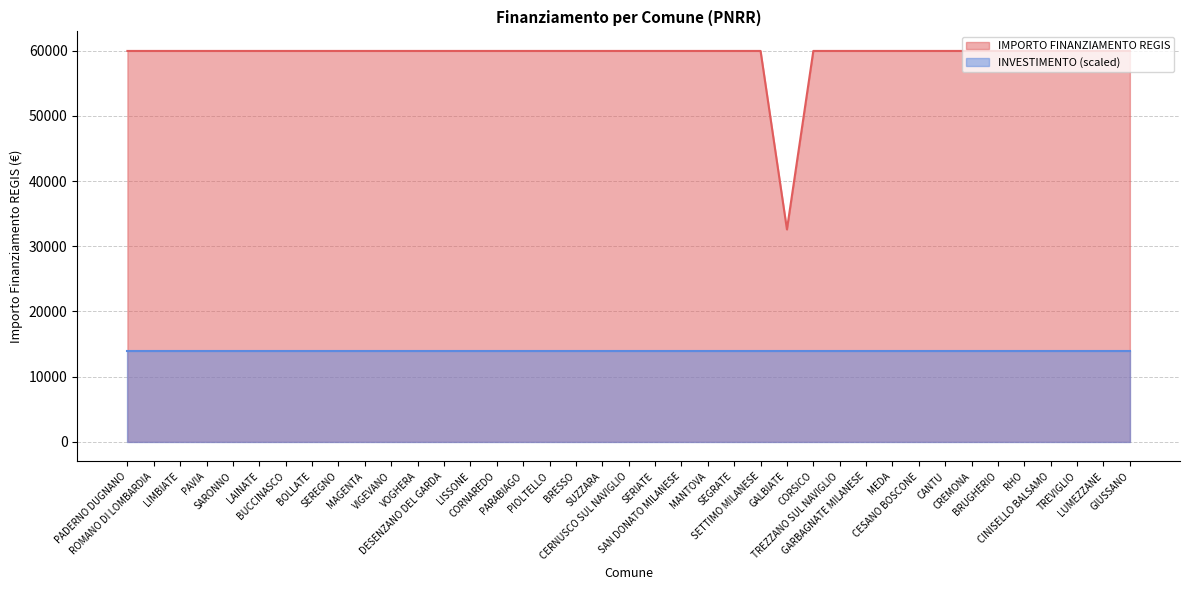

Reading left to right, transcribe all the data shown in this chart.

PADERNO DUGNANO=59966	ROMANO DI LOMBARDIA=59966	LIMBIATE=59966	PAVIA=59966	SARONNO=59966	LAINATE=59966	BUCCINASCO=59966	BOLLATE=59966	SEREGNO=59966	MAGENTA=59966	VIGEVANO=59966	VOGHERA=59966	DESENZANO DEL GARDA=59966	LISSONE=59966	CORNAREDO=59966	PARABIAGO=59966	PIOLTELLO=59966	BRESSO=59966	SUZZARA=59966	CERNUSCO SUL NAVIGLIO=59966	SERIATE=59966	SAN DONATO MILANESE=59966	MANTOVA=59966	SEGRATE=59966	SETTIMO MILANESE=59966	GALBIATE=32589	CORSICO=59966	TREZZANO SUL NAVIGLIO=59966	GARBAGNATE MILANESE=59966	MEDA=59966	CESANO BOSCONE=59966	CANTU=59966	CREMONA=59966	BRUGHERIO=59966	RHO=59966	CINISELLO BALSAMO=59966	TREVIGLIO=59966	LUMEZZANE=59966	GIUSSANO=59966